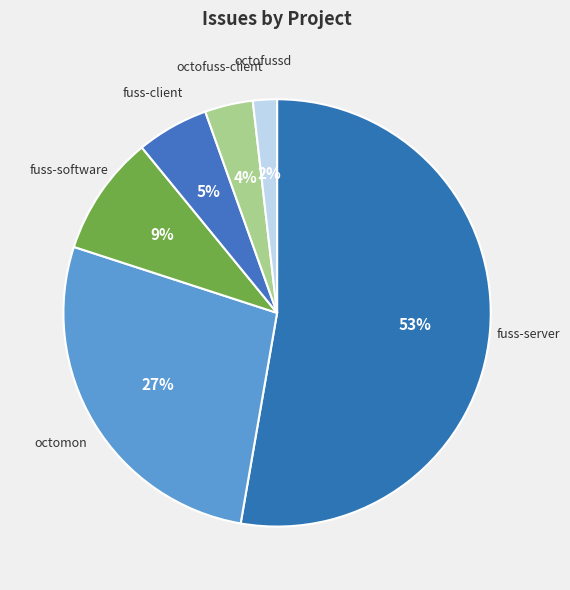

What is the largest slice in the pie chart?

fuss-server